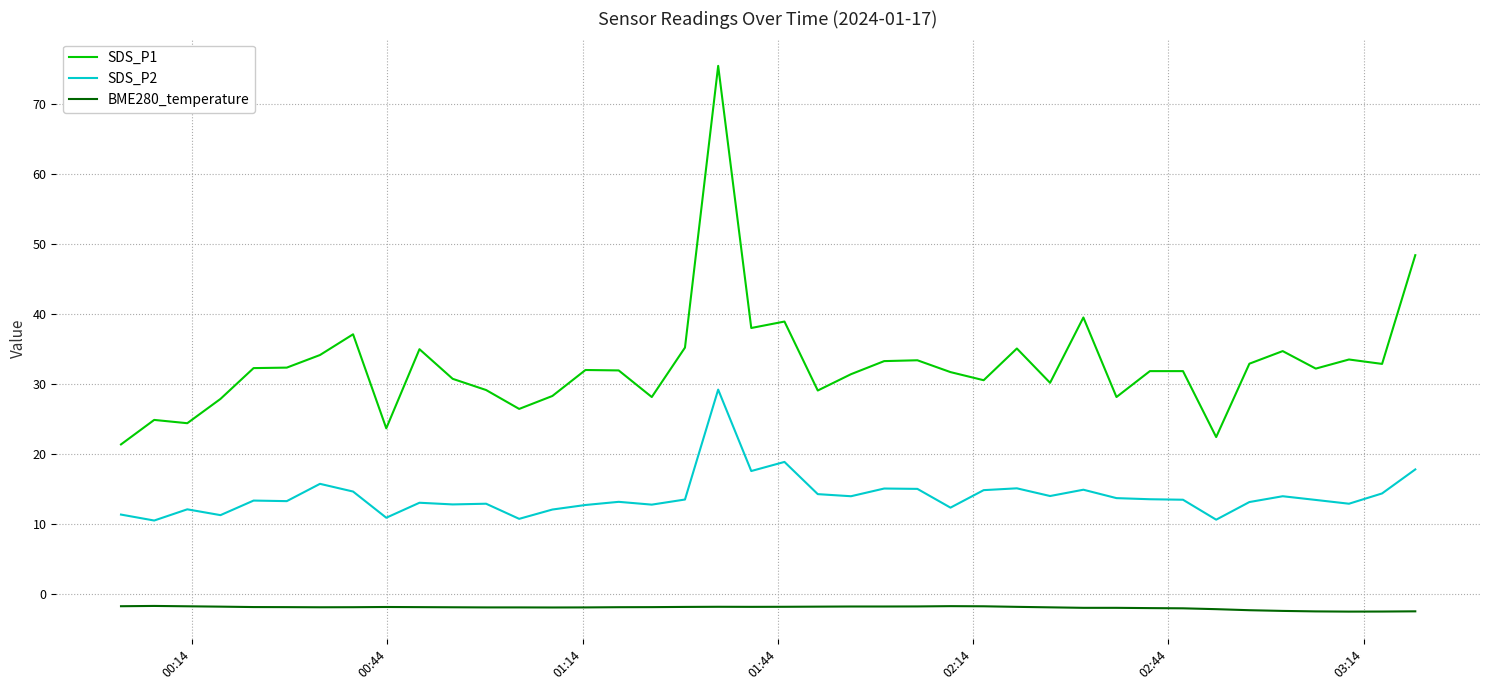

Which series has the widest spread of values?

SDS_P1